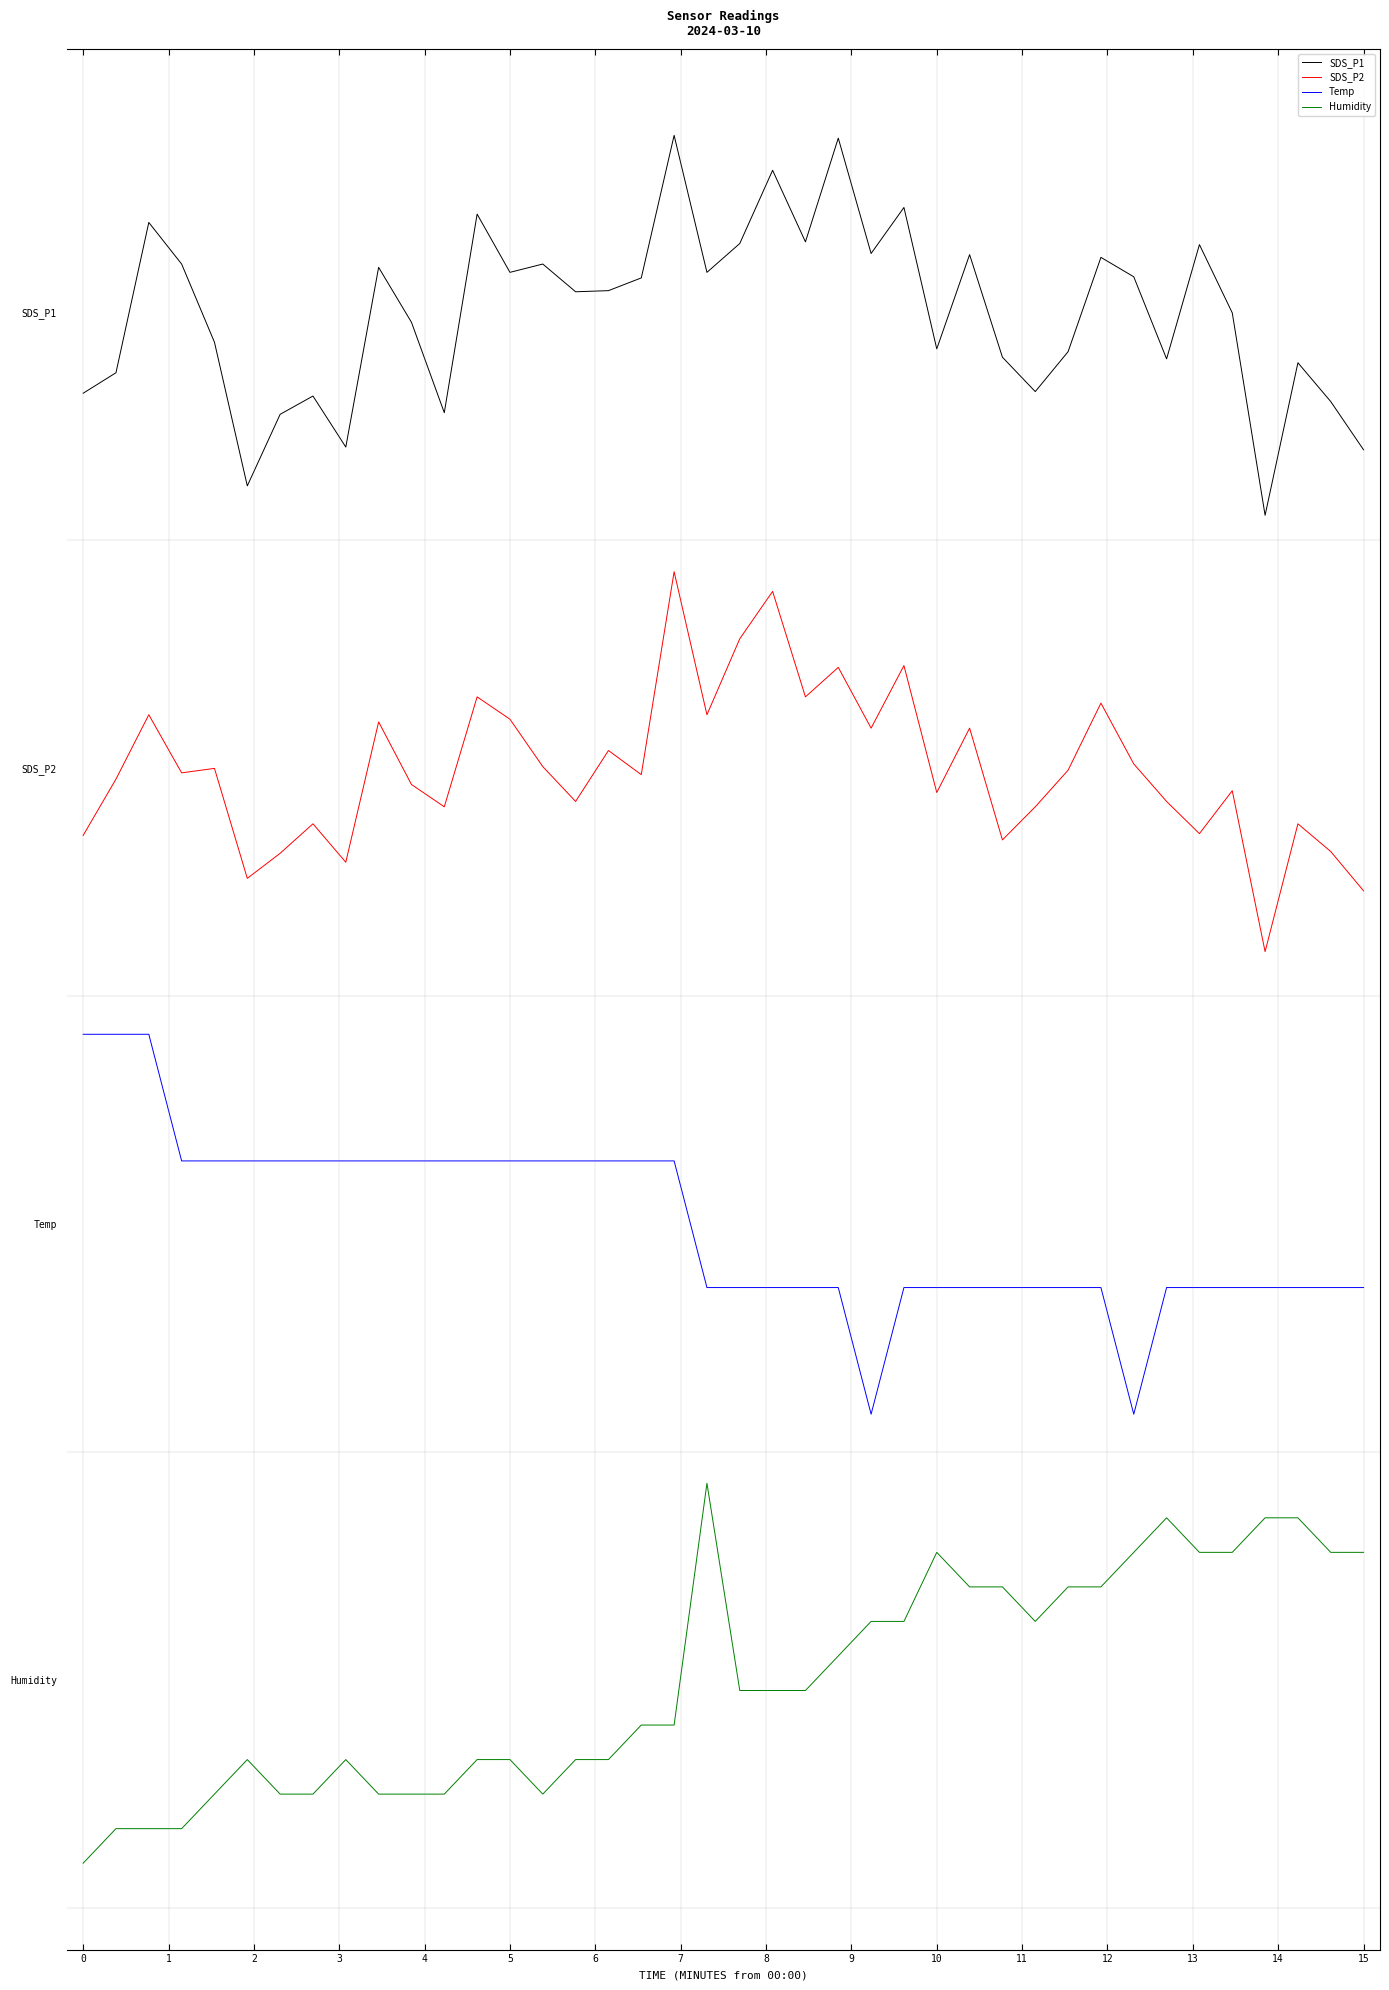

What is the value of the Humidity point at the 17th from the left?

-0.2